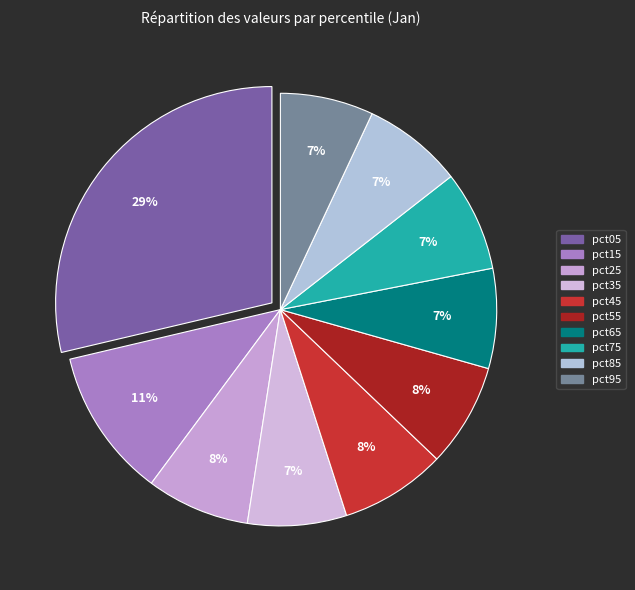

What percentage is the pct15 slice, to the nearest percent?

11%